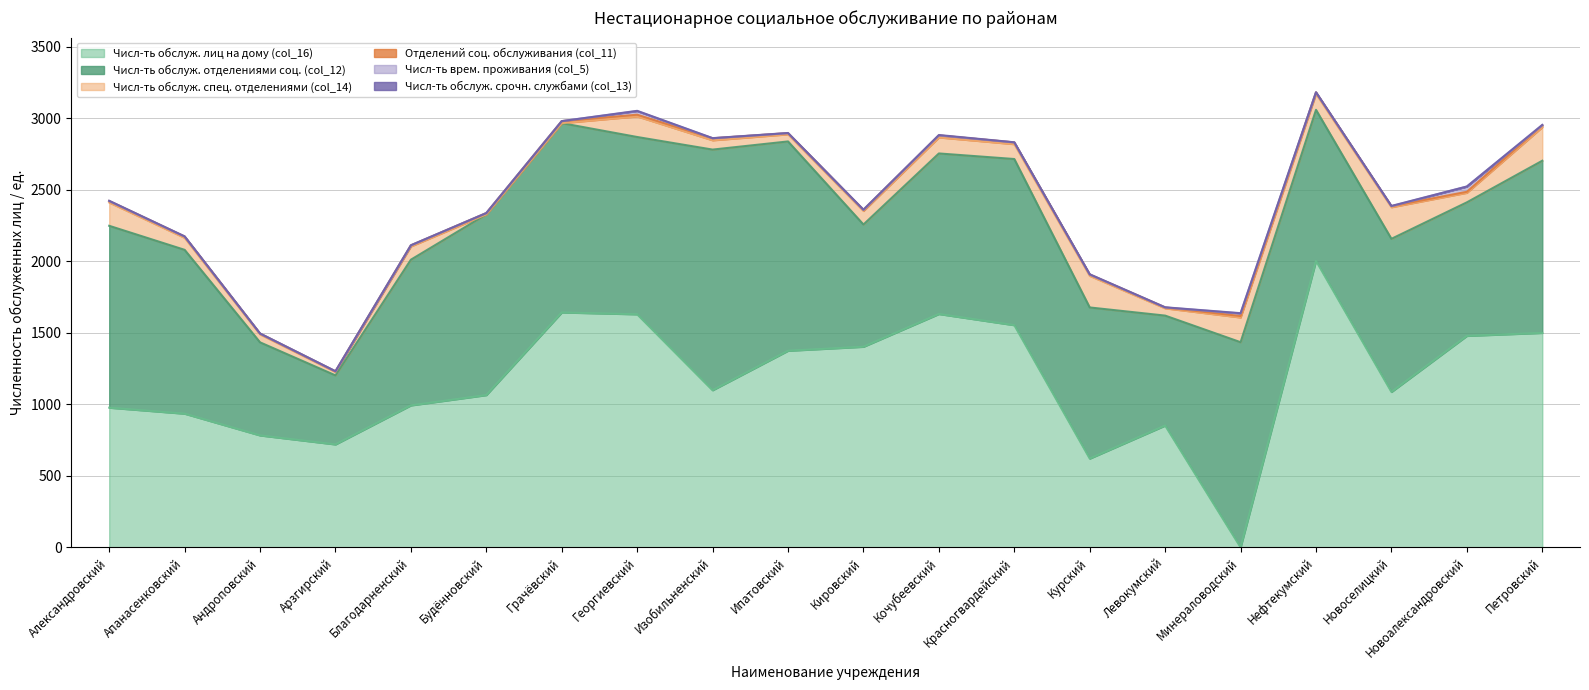

Which label corresponds to the largest value in the chart?

Нефтекумский